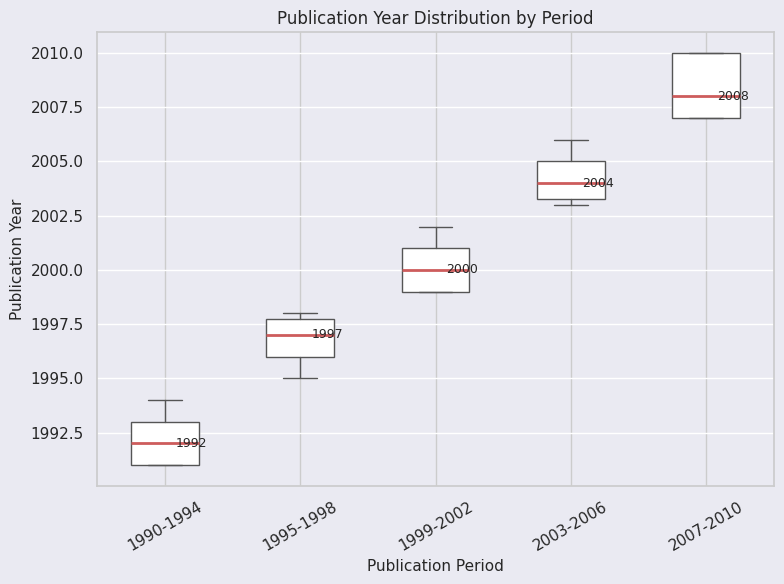

Comparing the boxes themselves (not the whiskers), which one is the tallest?

2007-2010